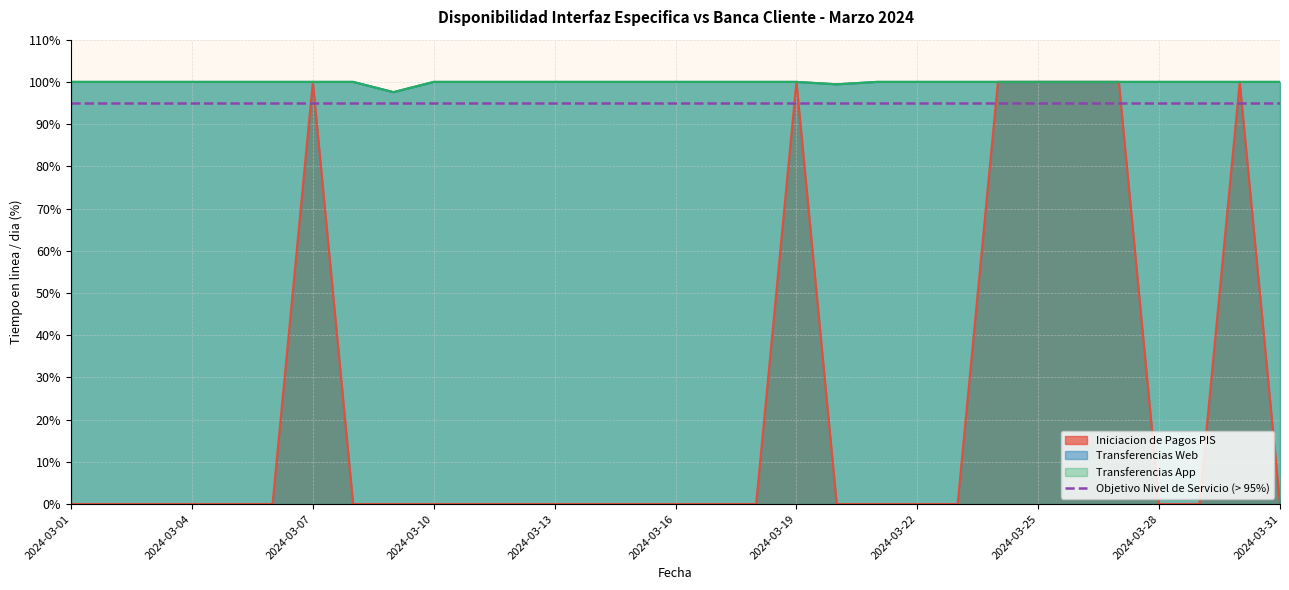

List the labels in order of Transferencias Web value, smallest first.

2024-03-09, 2024-03-20, 2024-03-01, 2024-03-02, 2024-03-03, 2024-03-04, 2024-03-05, 2024-03-06, 2024-03-07, 2024-03-08, 2024-03-10, 2024-03-11, 2024-03-12, 2024-03-13, 2024-03-14, 2024-03-15, 2024-03-16, 2024-03-17, 2024-03-18, 2024-03-19, 2024-03-21, 2024-03-22, 2024-03-23, 2024-03-24, 2024-03-25, 2024-03-26, 2024-03-27, 2024-03-28, 2024-03-29, 2024-03-30, 2024-03-31